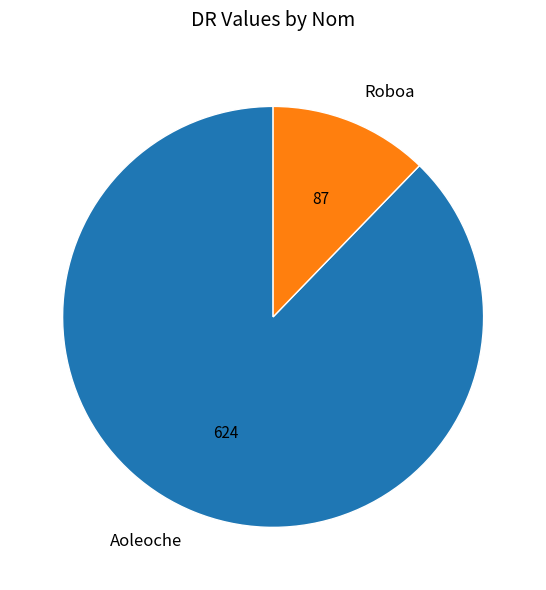

Rank the categories by value from highest to lowest.

Aoleoche, Roboa